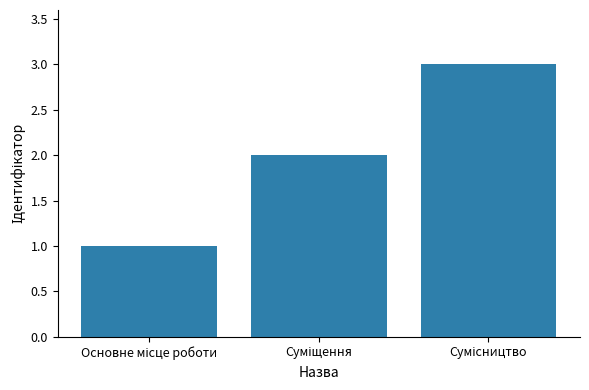

What is the greatest value displayed?

3